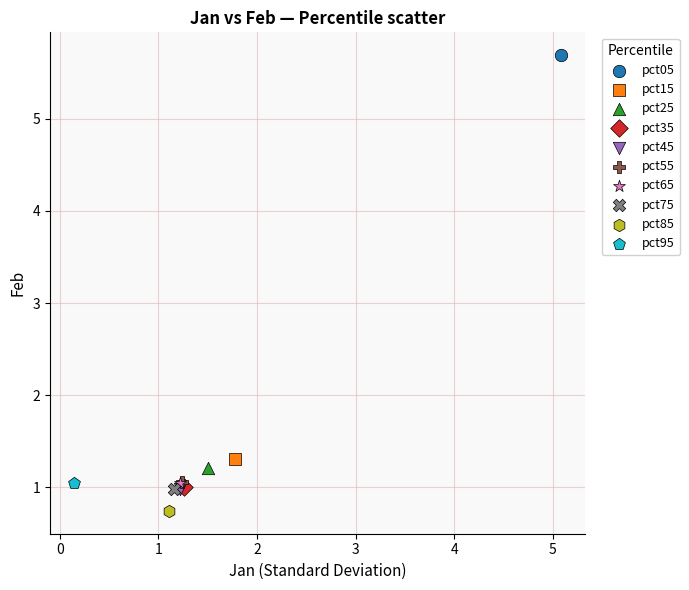

What are all the series names shown in the legend?

pct05, pct15, pct25, pct35, pct45, pct55, pct65, pct75, pct85, pct95